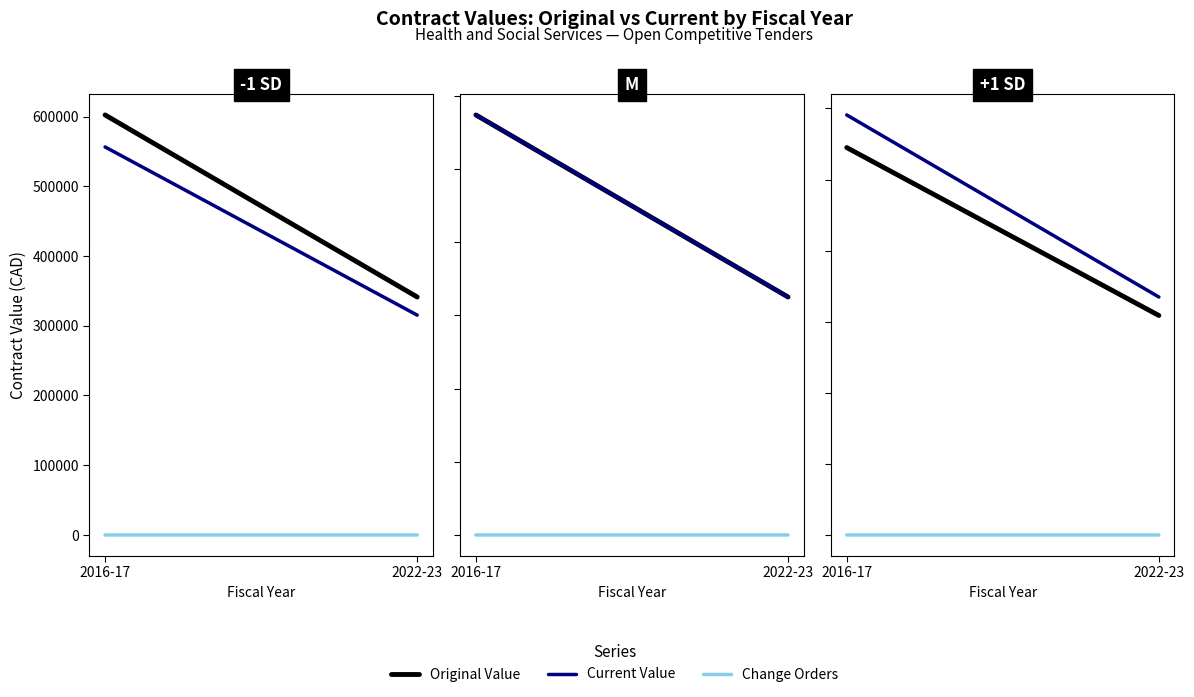

At how many categories does at least one series exceed 56290?

2